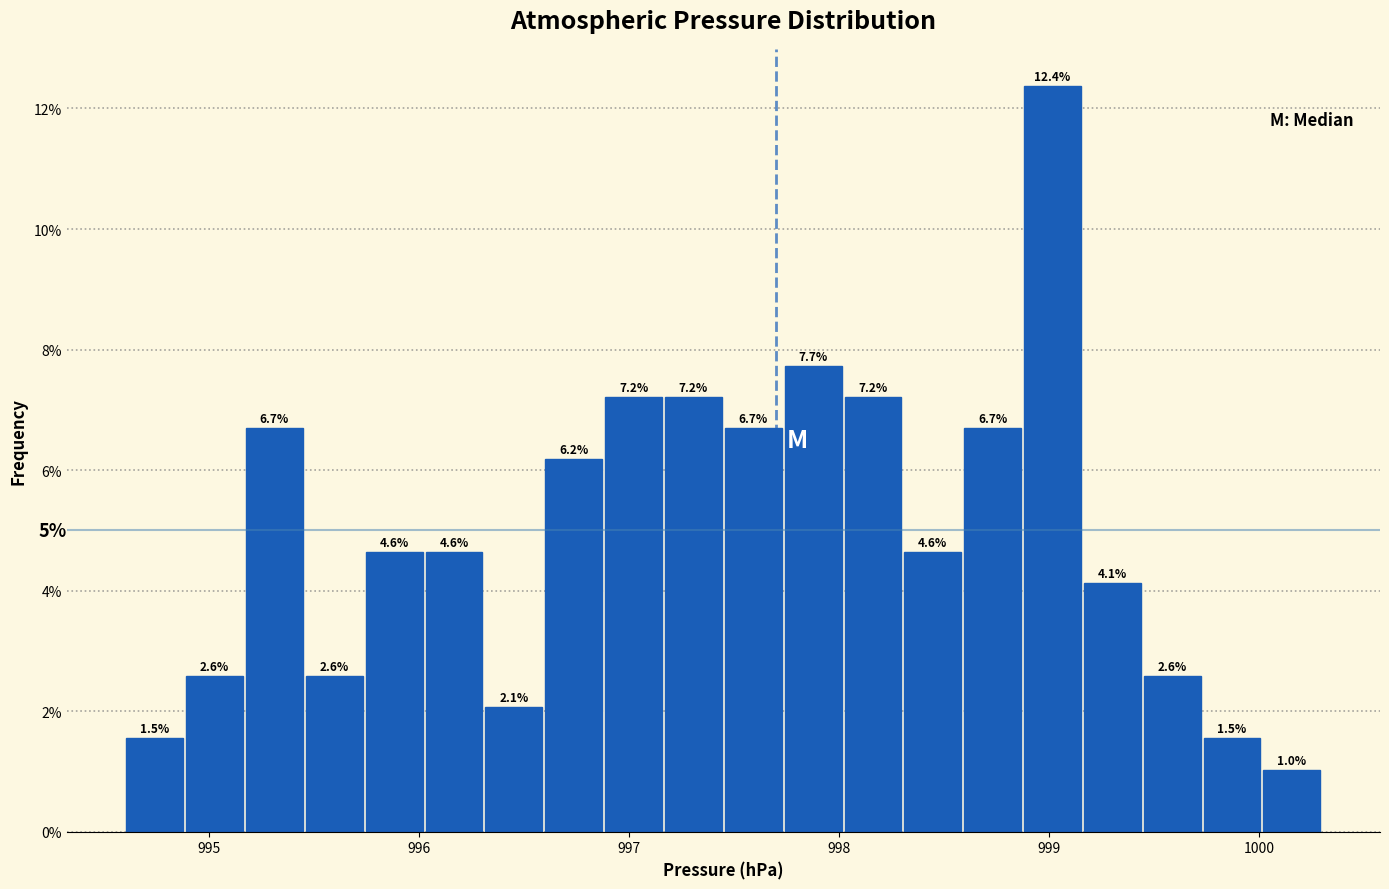

Read against the x-axis, roughly where is the centre of the tallest bar?

999.0